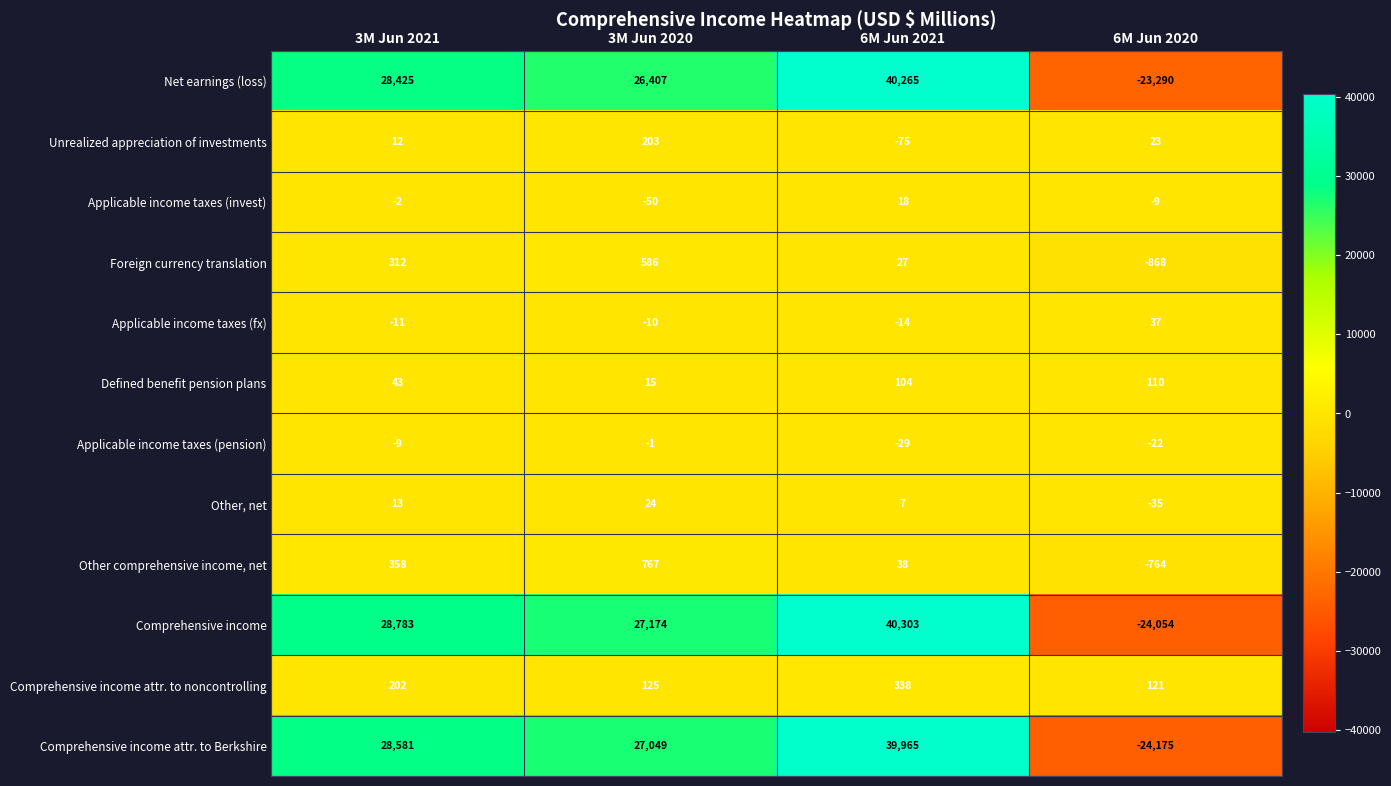

At 6M Jun 2021, list the series in order from largest to smallest.

Comprehensive income, Net earnings (loss), Comprehensive income attr. to Berkshire, Comprehensive income attr. to noncontrolling, Defined benefit pension plans, Other comprehensive income, net, Foreign currency translation, Applicable income taxes (invest), Other, net, Applicable income taxes (fx), Applicable income taxes (pension), Unrealized appreciation of investments